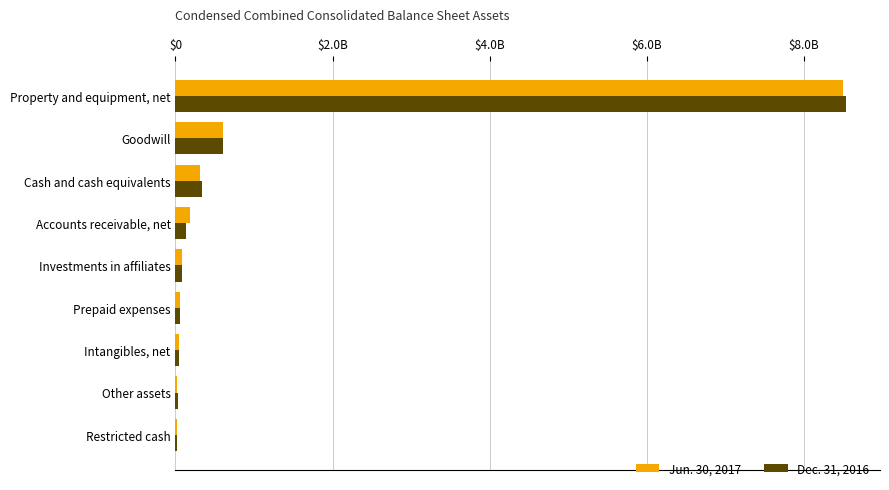

What are all the series names shown in the legend?

Jun. 30, 2017, Dec. 31, 2016